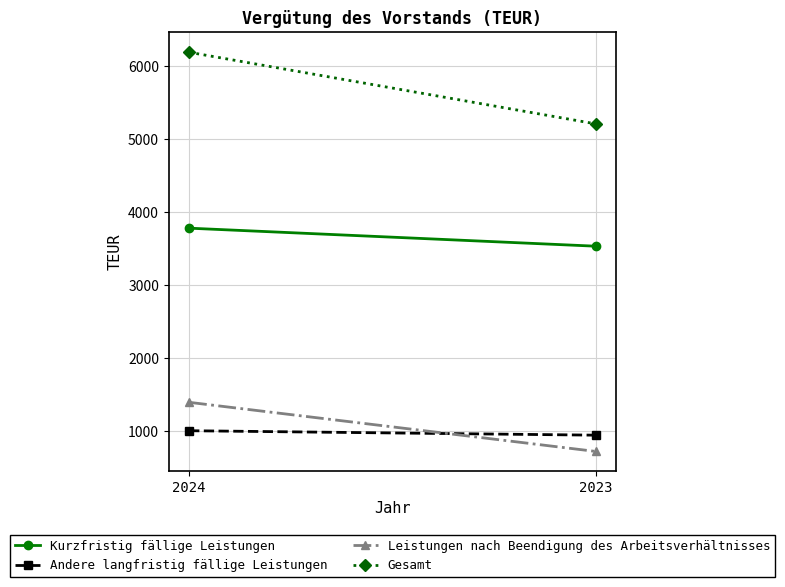

How many Leistungen nach Beendigung des Arbeitsverhältnisses values are between 726 and 1399?

2